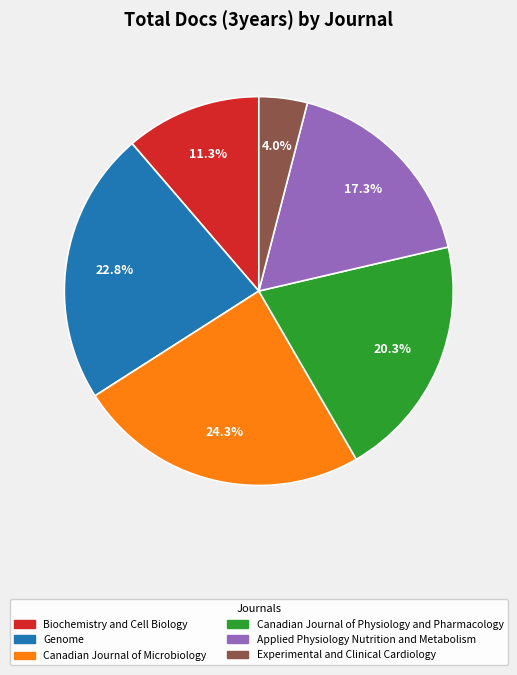

How many segments does this pie chart have?

6